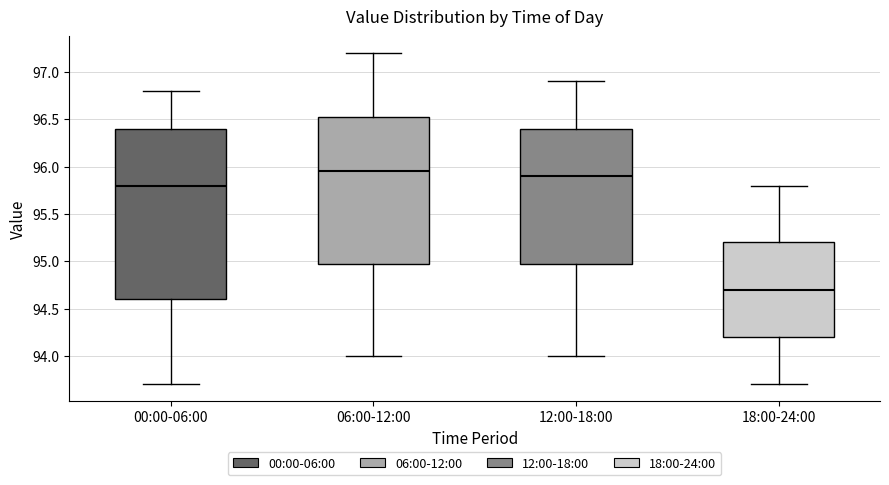

Reading left to right, read every box against the y-axis: the position of its median line, the range the box covers, and the ends of its whiskers. The values are not printed on the chart, so give them approximately, as read against the axis.

00:00-06:00: median 95.80, box 94.60 to 96.40, whiskers 93.70 to 96.80
06:00-12:00: median 95.95, box 95.00 to 96.55, whiskers 94.00 to 97.20
12:00-18:00: median 95.90, box 95.00 to 96.40, whiskers 94.00 to 96.90
18:00-24:00: median 94.70, box 94.20 to 95.20, whiskers 93.70 to 95.80